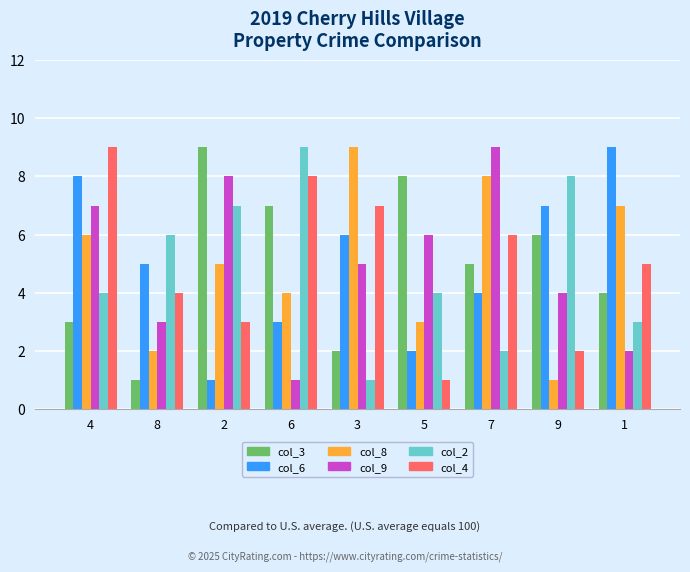

What is the value of the col_2 bar at the 6th from the left?

4